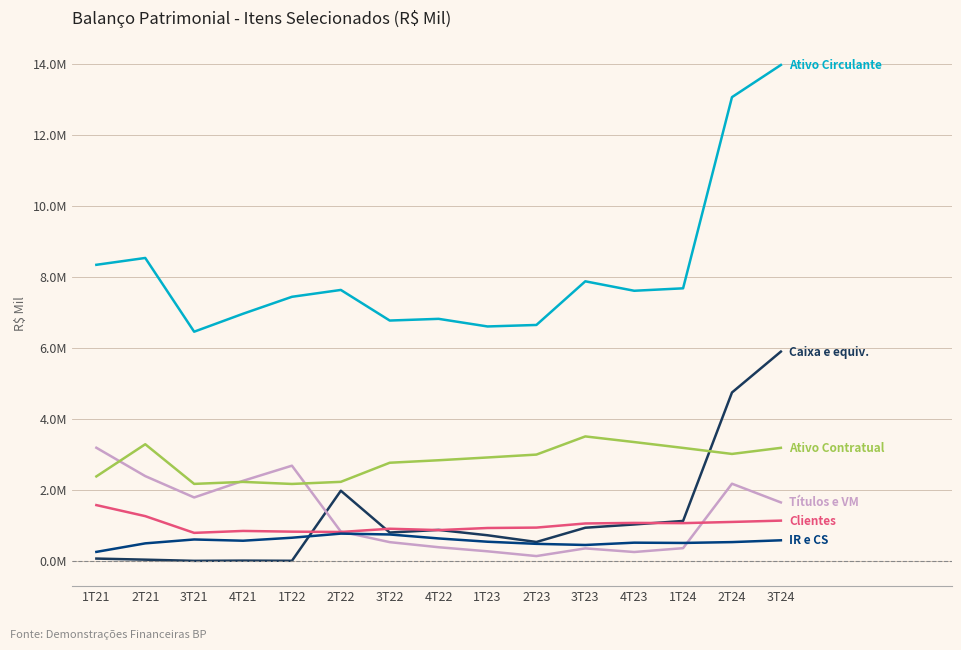

What is the maximum value shown in the chart?

13963618